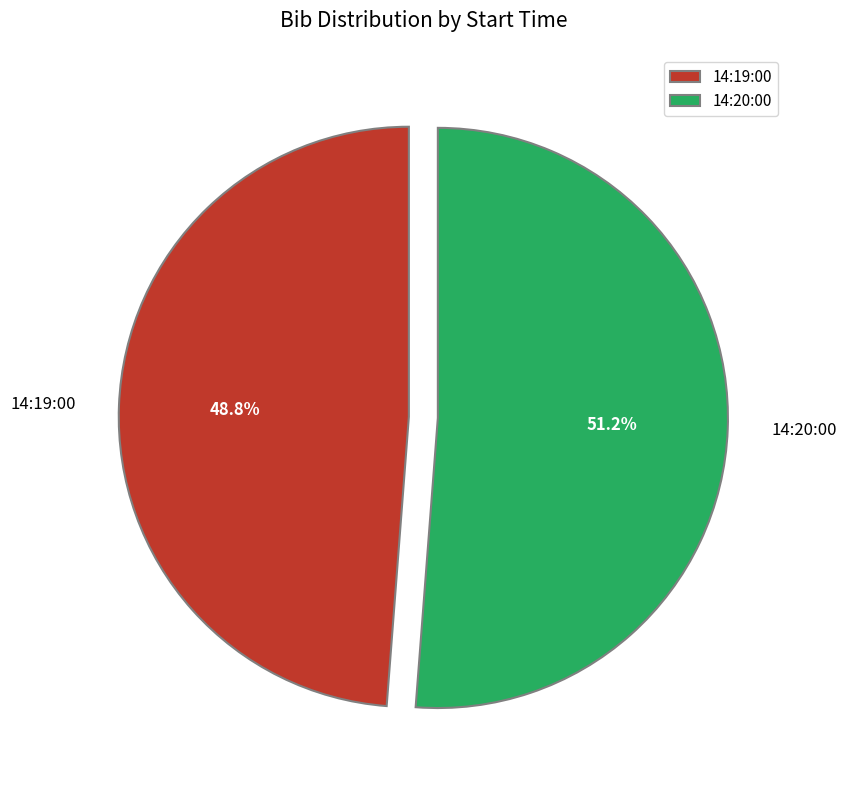

To the nearest percent, what is the difference between the largest and smallest slice percentages?

2%